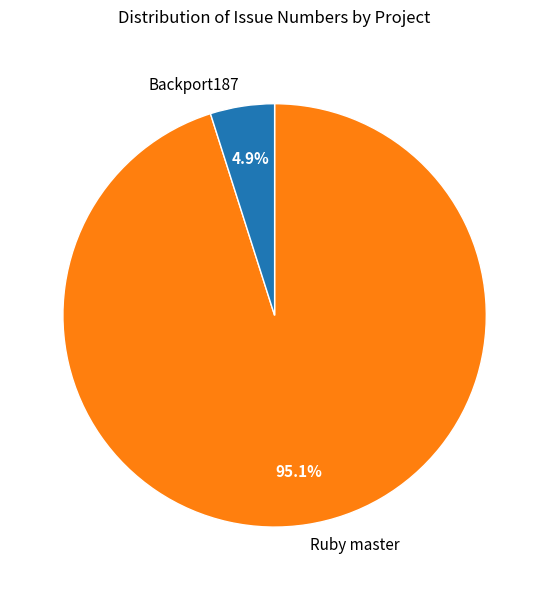

Which has a higher value, Backport187 or Ruby master?

Ruby master